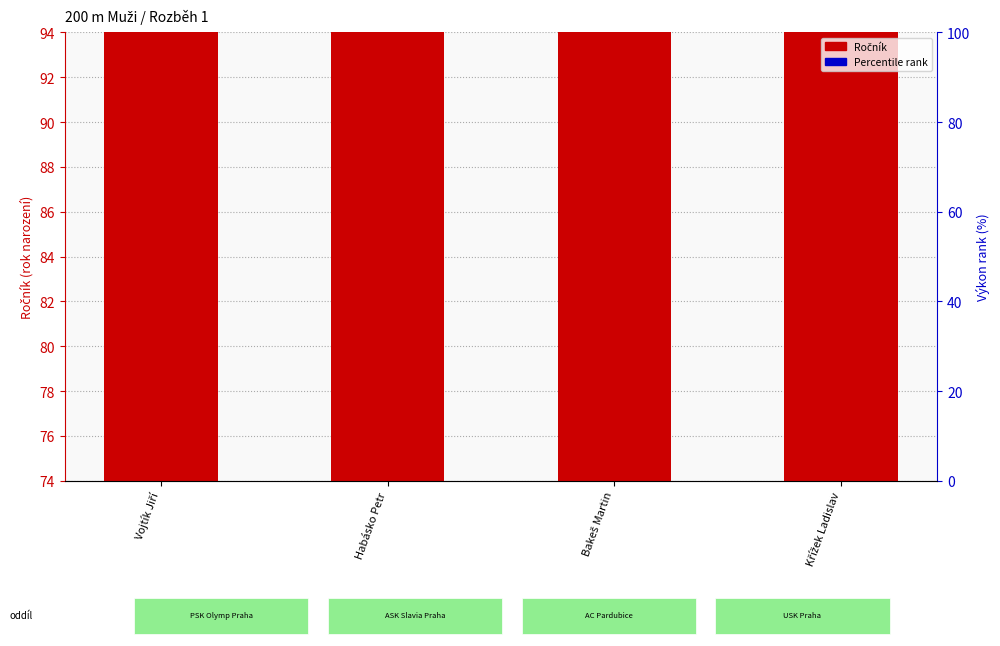

What is the label of the 4th bar from the left?

Křížek Ladislav